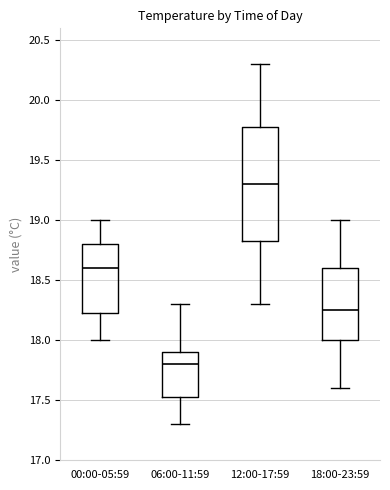

Which box is the tallest, from its lower edge to its upper edge?

12:00-17:59